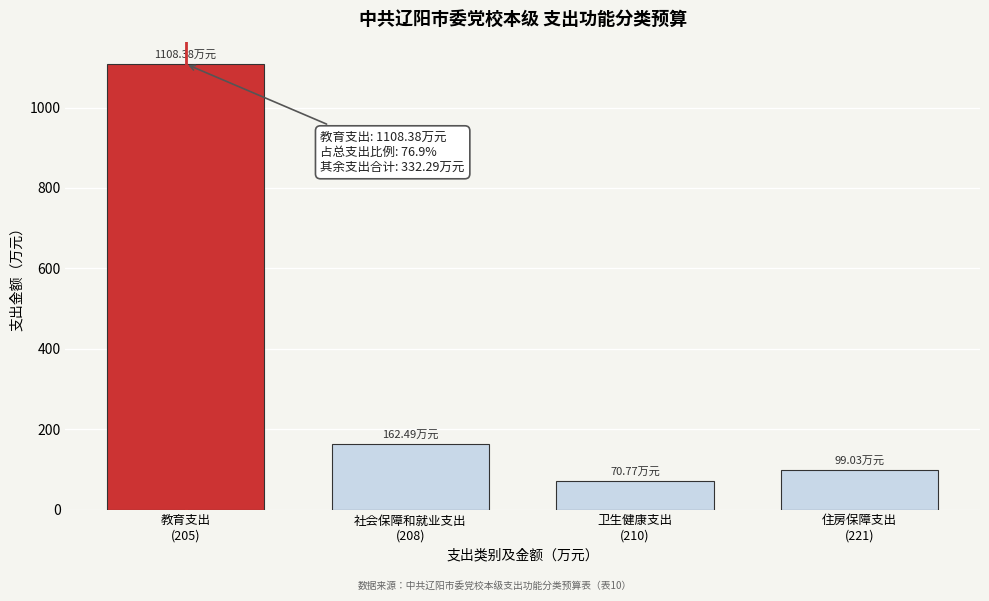

What is the average value?

360.2